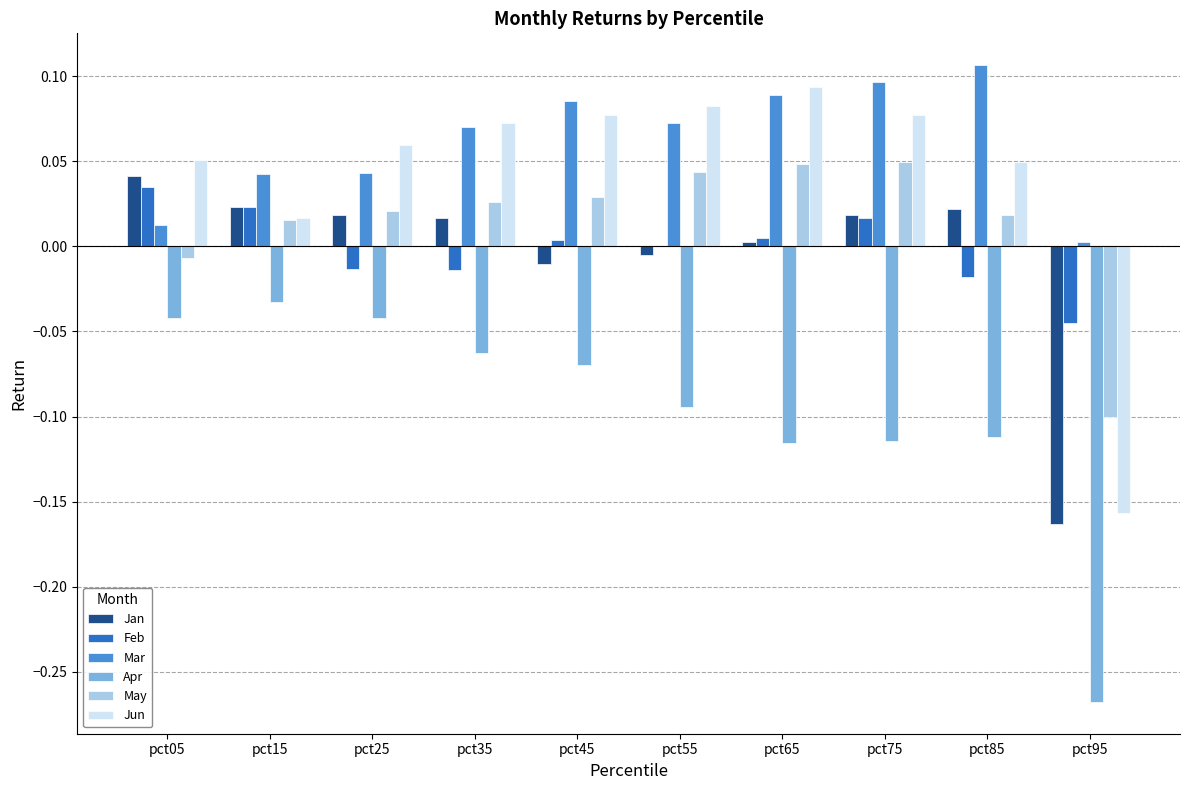

At which label is Apr closest to 0?

pct15